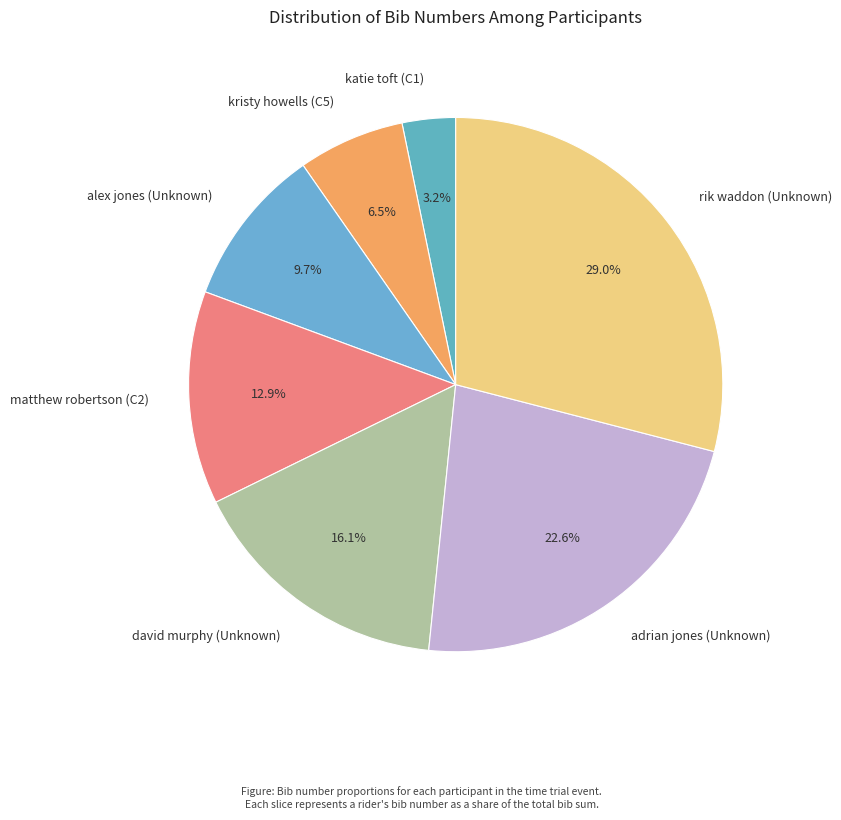

The adrian jones (Unknown) slice represents 23% of the pie. True or false?

True